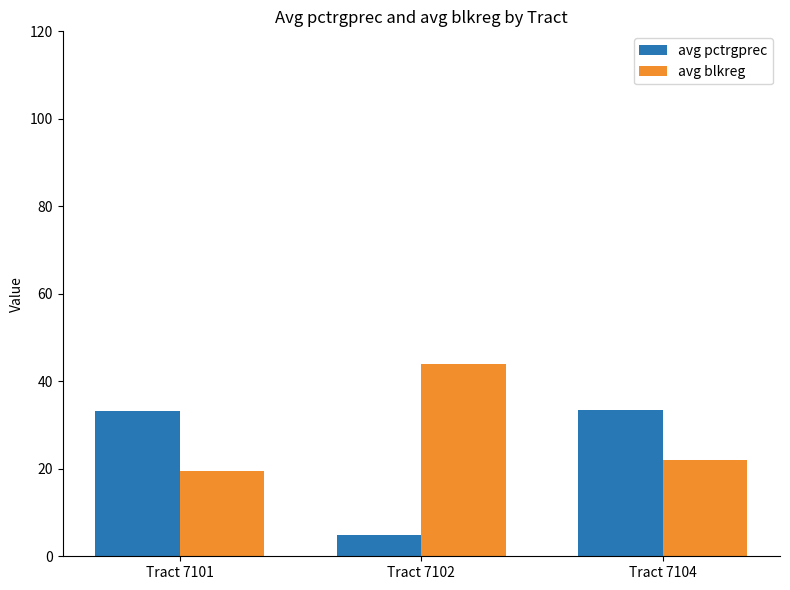

True or false: avg blkreg has a value of 39.3 at Tract 7104.

False